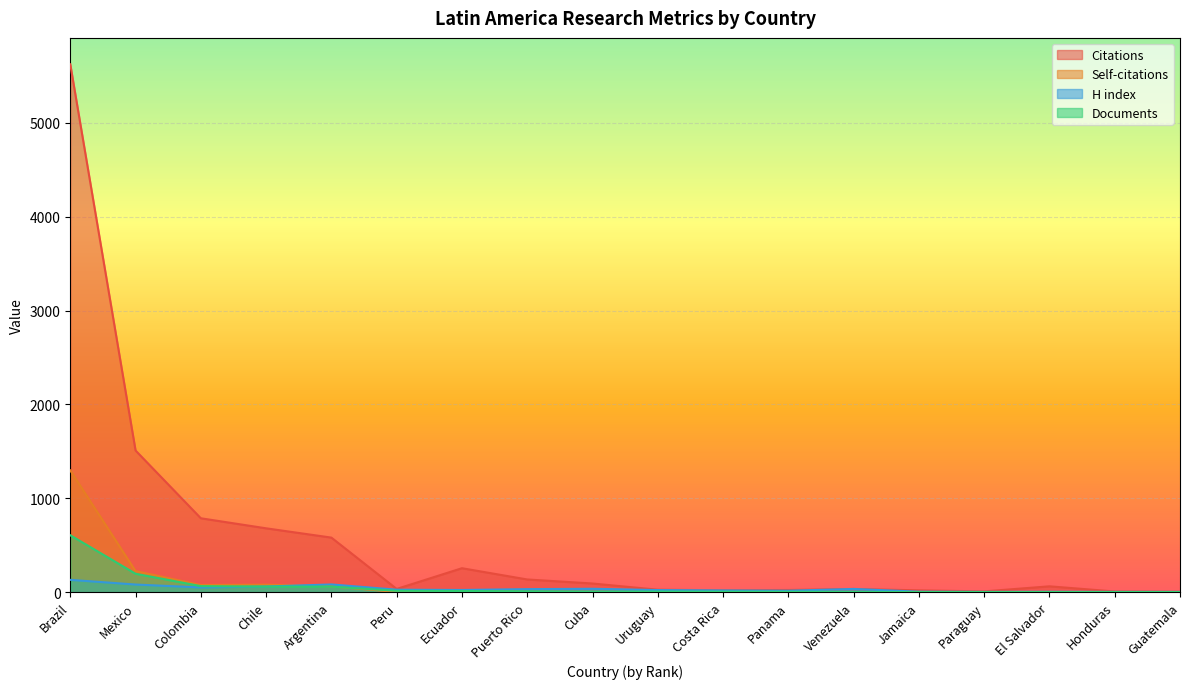

What are all the series names shown in the legend?

Citations, Self-citations, H index, Documents